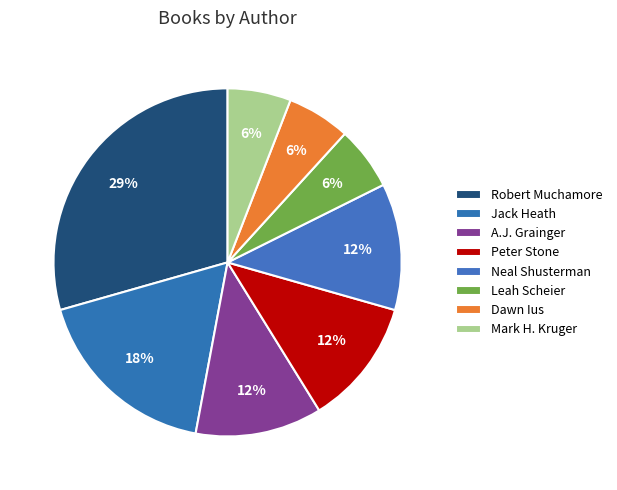

To the nearest percent, what is the difference between the largest and smallest slice percentages?

24%